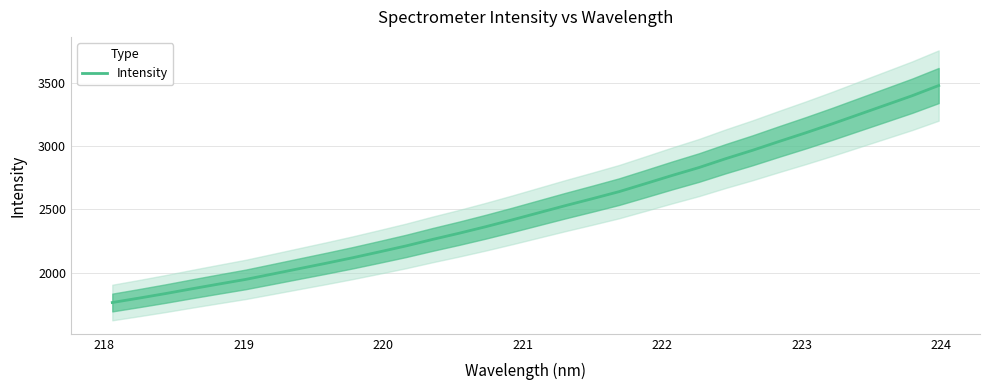

What is the maximum value shown in the chart?

3482.5